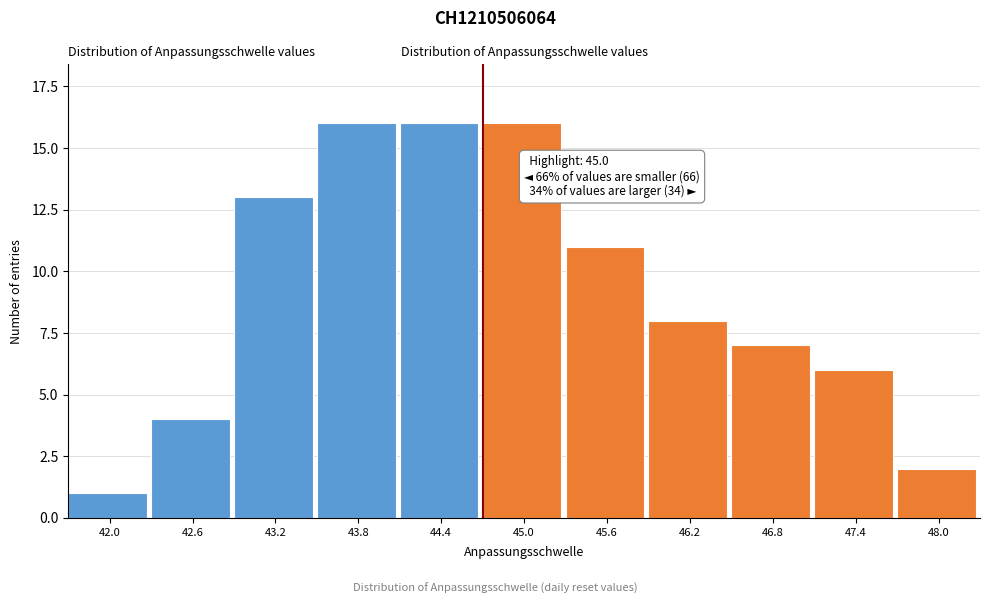

Reading right to left, list all the values displayed in this chart.

2	6	7	8	11	16	16	16	13	4	1